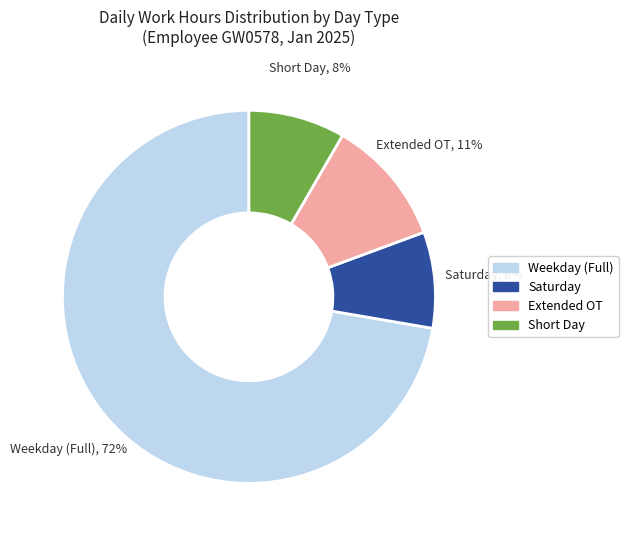

To the nearest percent, what is the average slice percentage?

25%